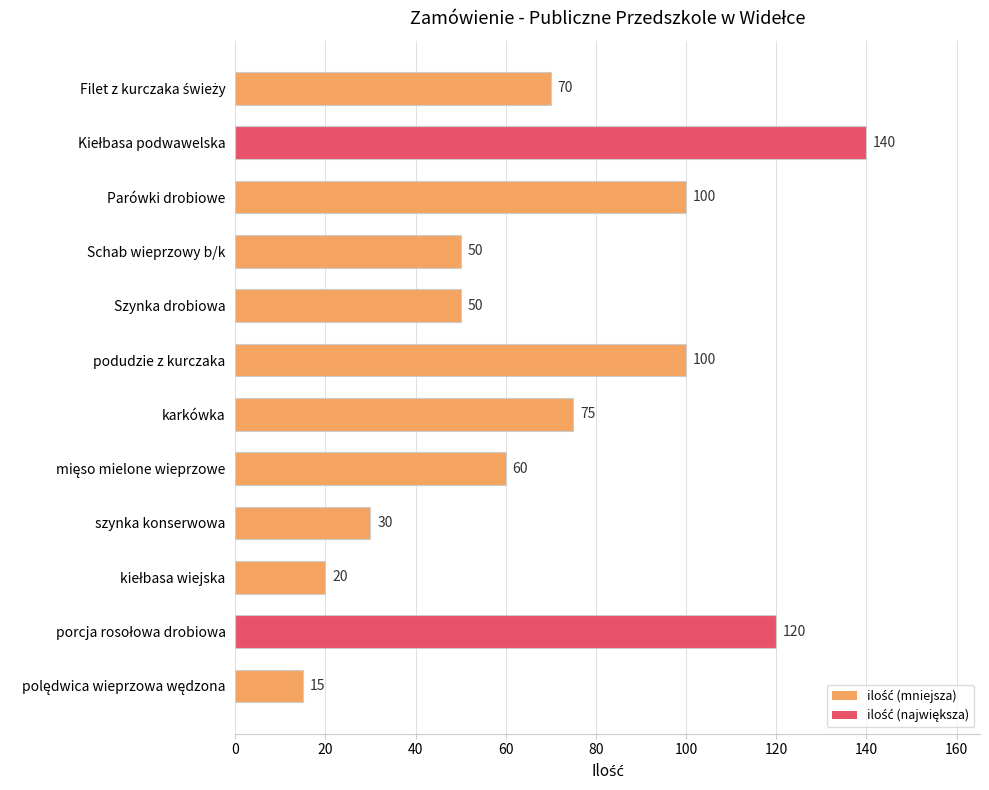

Is it true that the value at Parówki drobiowe is 32?

False